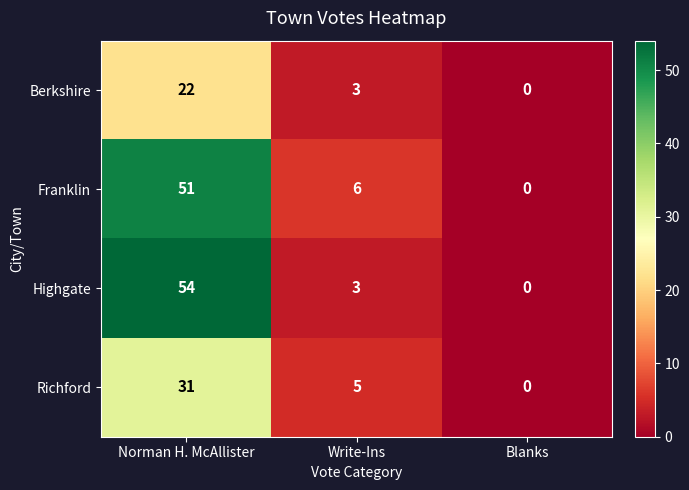

Reading left to right, list all the values displayed in this chart.

Berkshire: 22	3	0
Franklin: 51	6	0
Highgate: 54	3	0
Richford: 31	5	0